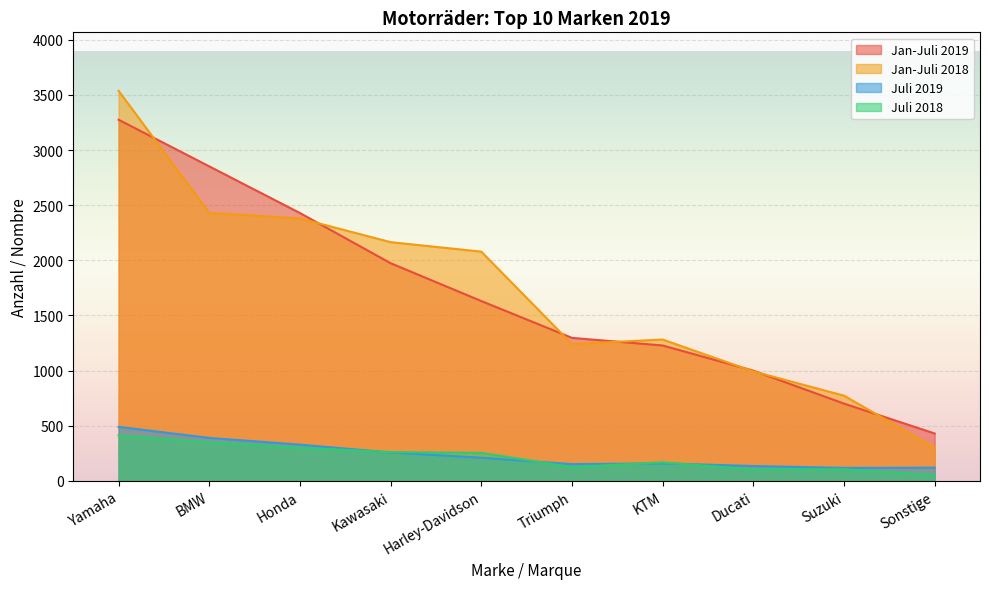

What is the total value across all series at Triumph?

2816